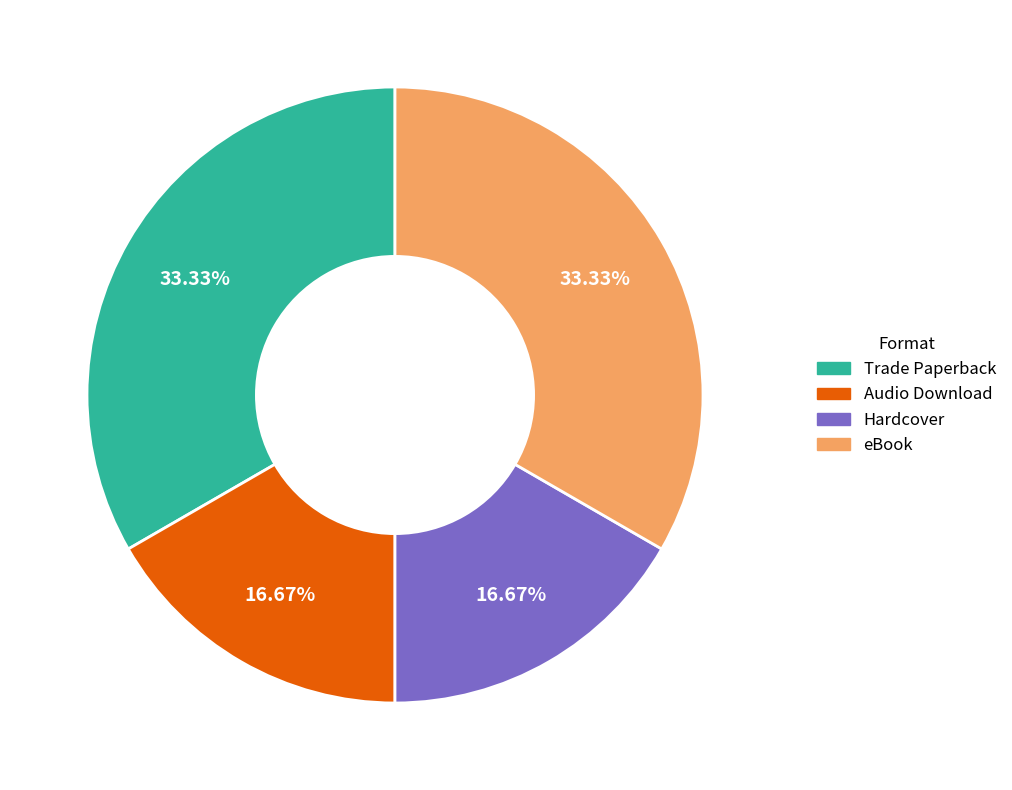

What is the ratio of the value at Audio Download to the value at Trade Paperback?

0.5